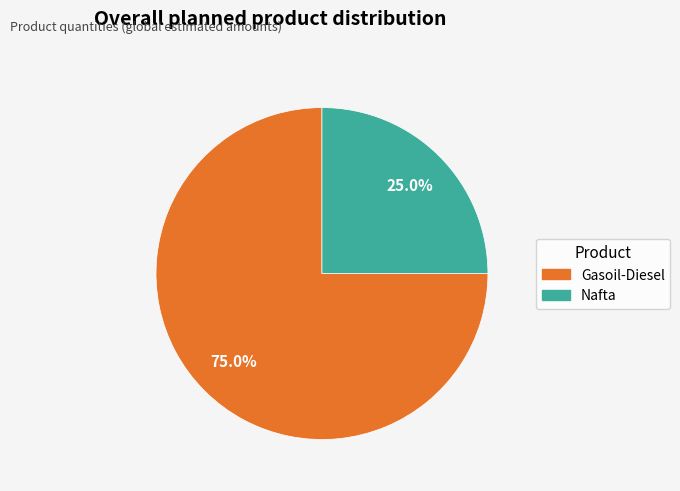

To the nearest percent, what is the average slice percentage?

50%